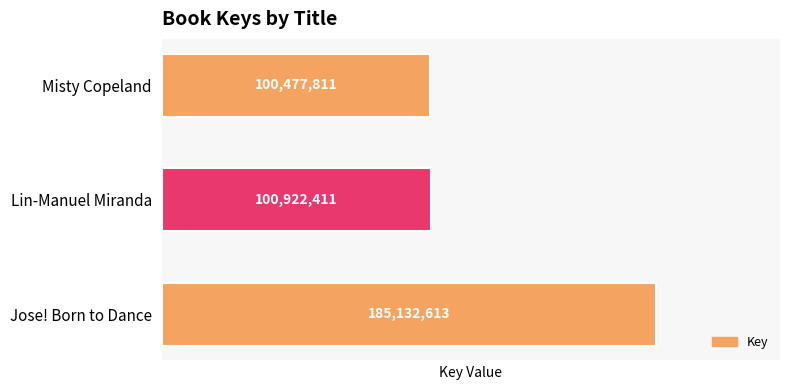

What is the difference between the maximum and minimum values?

84654802